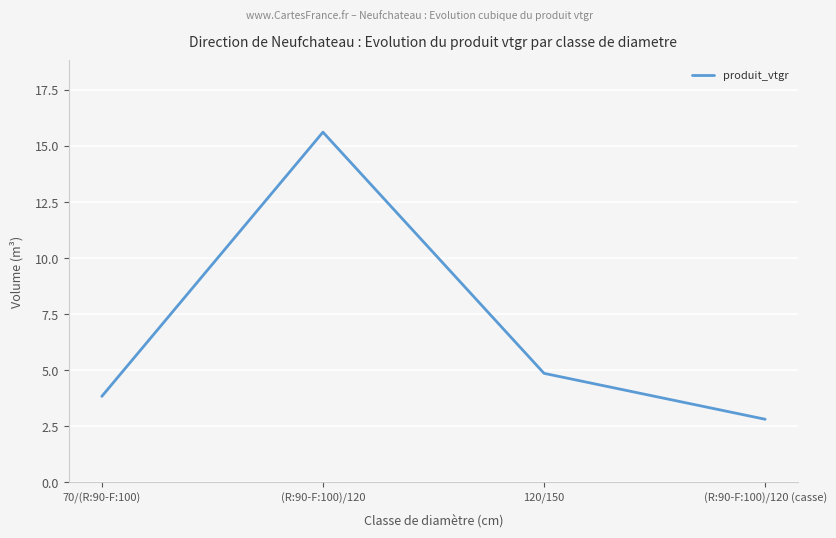

What is the maximum value shown in the chart?

15.6